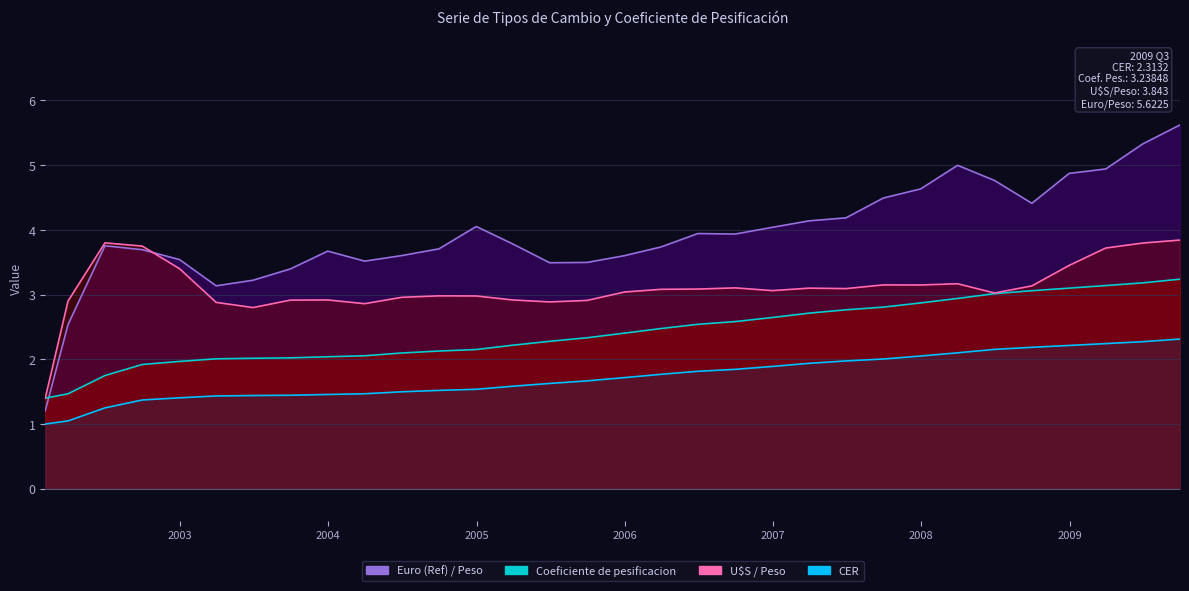

The value of U$S / Peso at 2006-12-31 is 3.1. True or false?

True